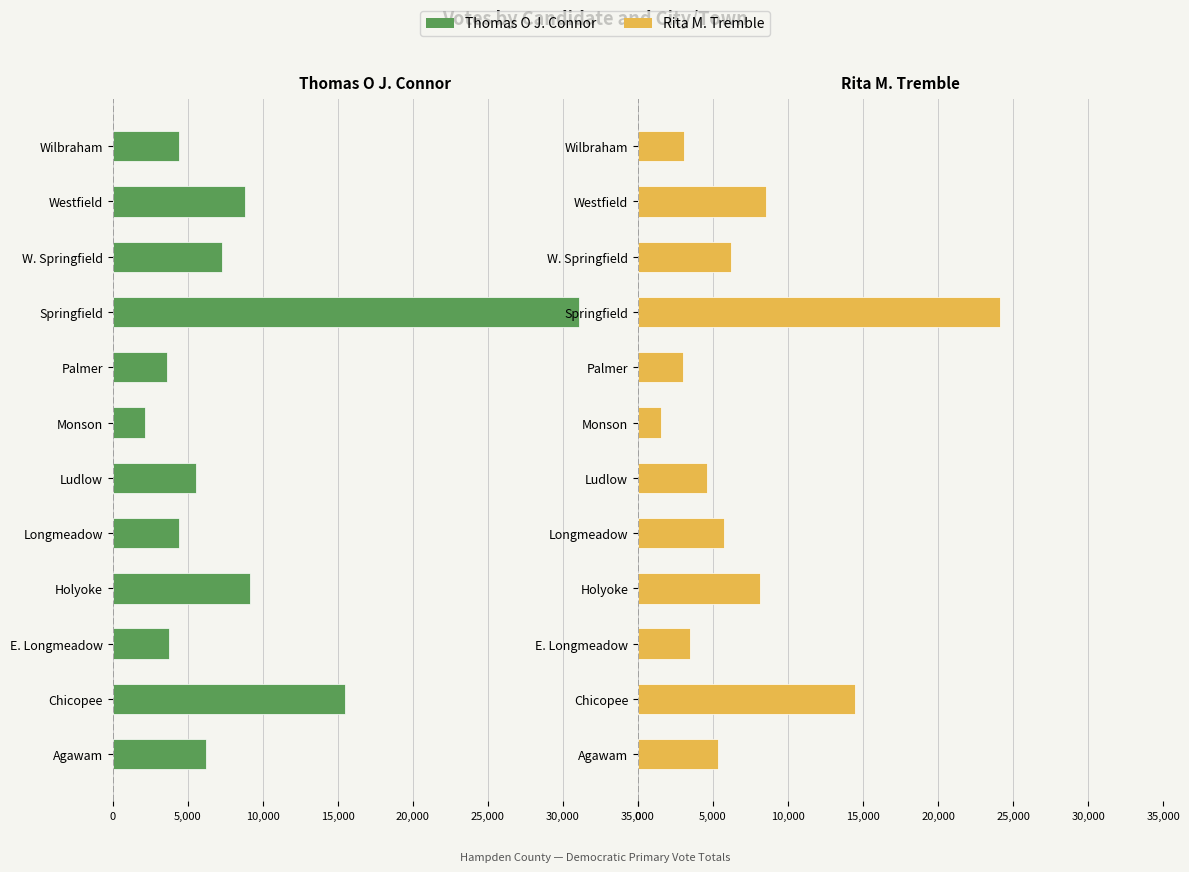

The Thomas O J. Connor series shows -5544 at E. Longmeadow. True or false?

False